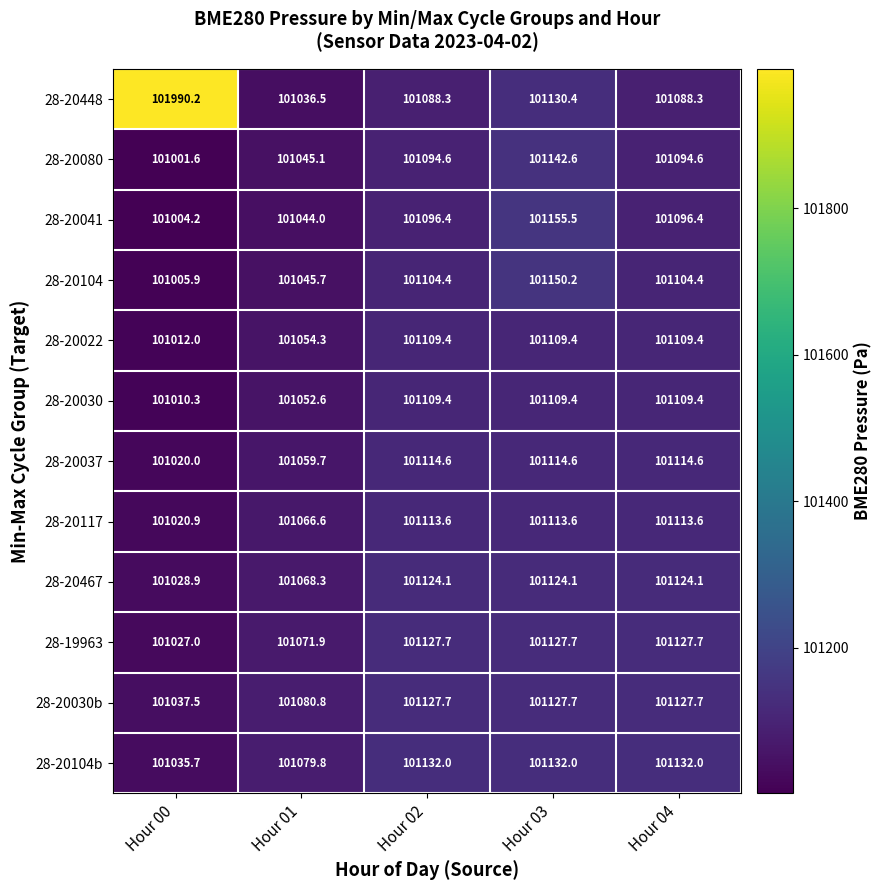

Where is 28-19963 nearest to the value 101077?

Hour 01